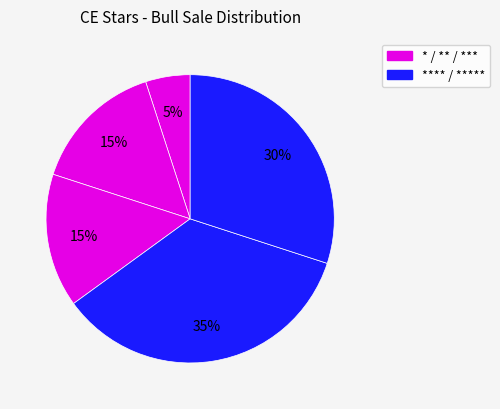

How many segments does this pie chart have?

5